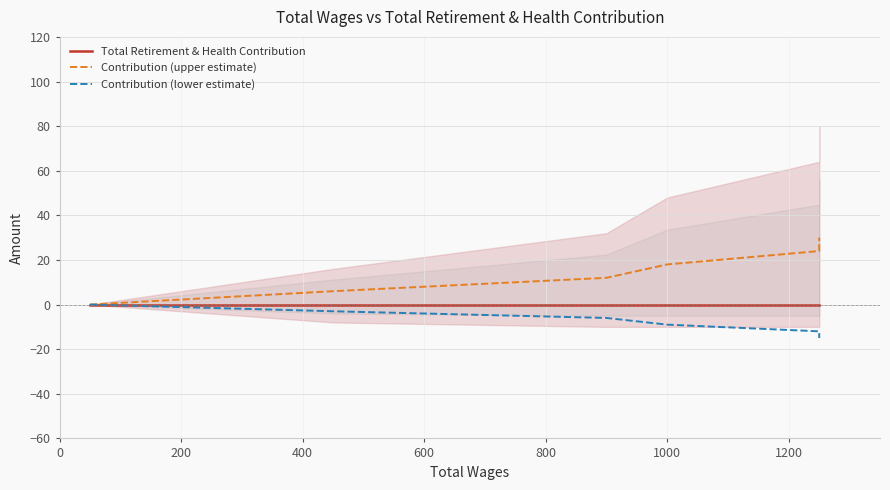

What are all the series names shown in the legend?

Total Retirement & Health Contribution, Contribution (upper estimate), Contribution (lower estimate)